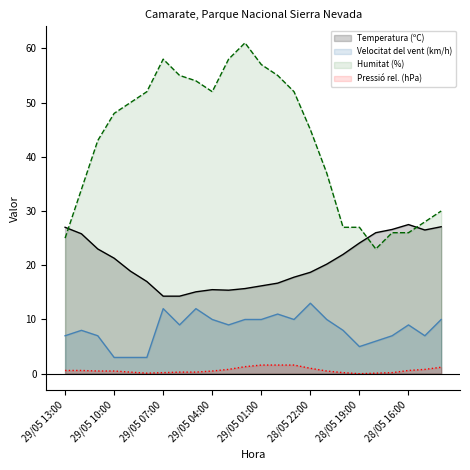

What is the sum of the Velocitat del vent (km/h) values at 28/05 17:00 and 29/05 01:00?

17.0